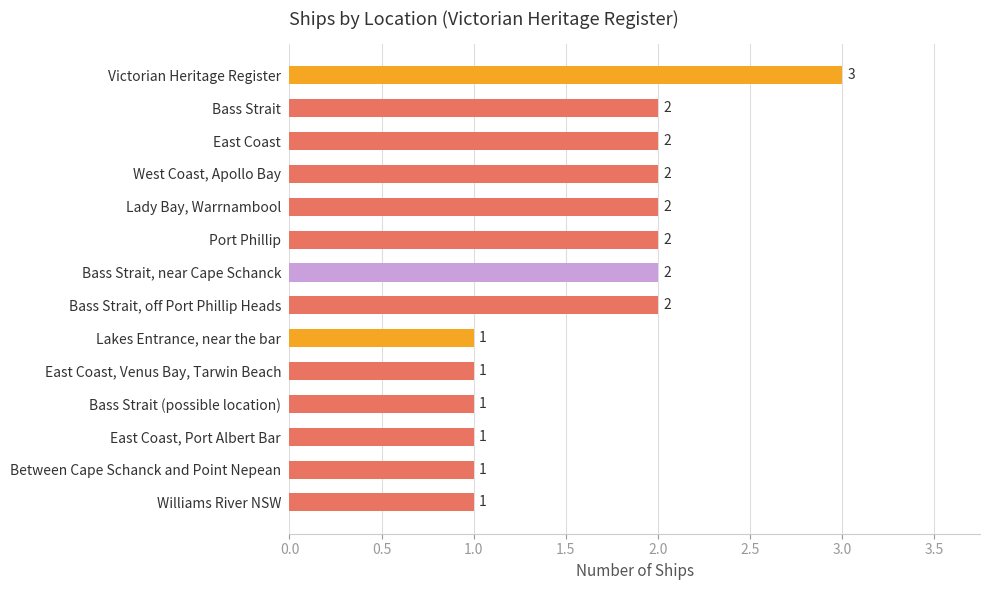

Reading top to bottom, list all the values displayed in this chart.

3	2	2	2	2	2	2	2	1	1	1	1	1	1